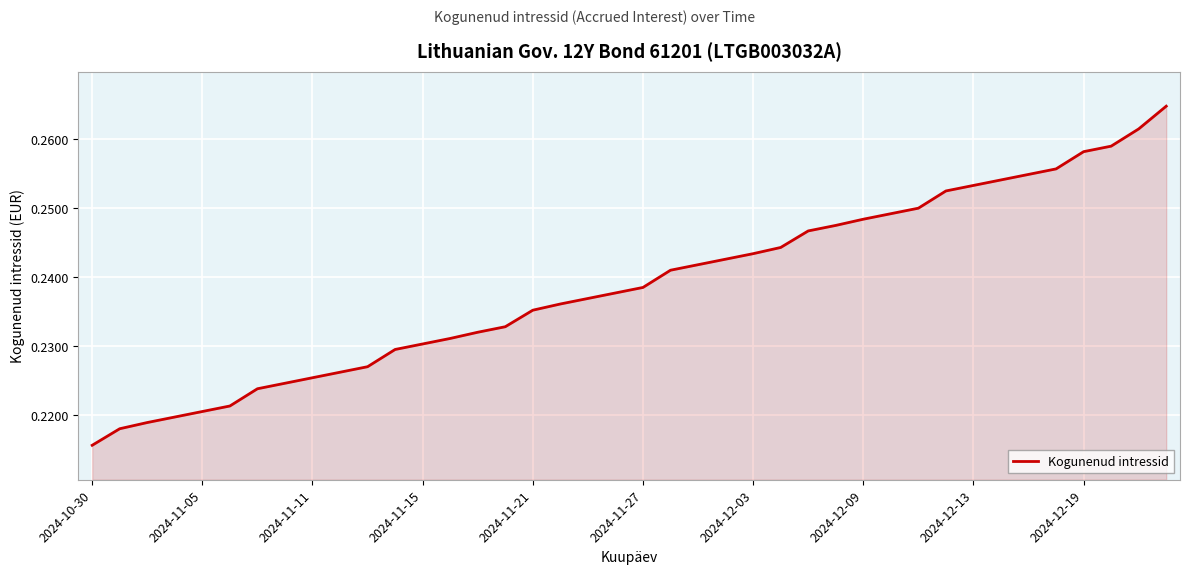

Count the values in the range 0 to 1.

40